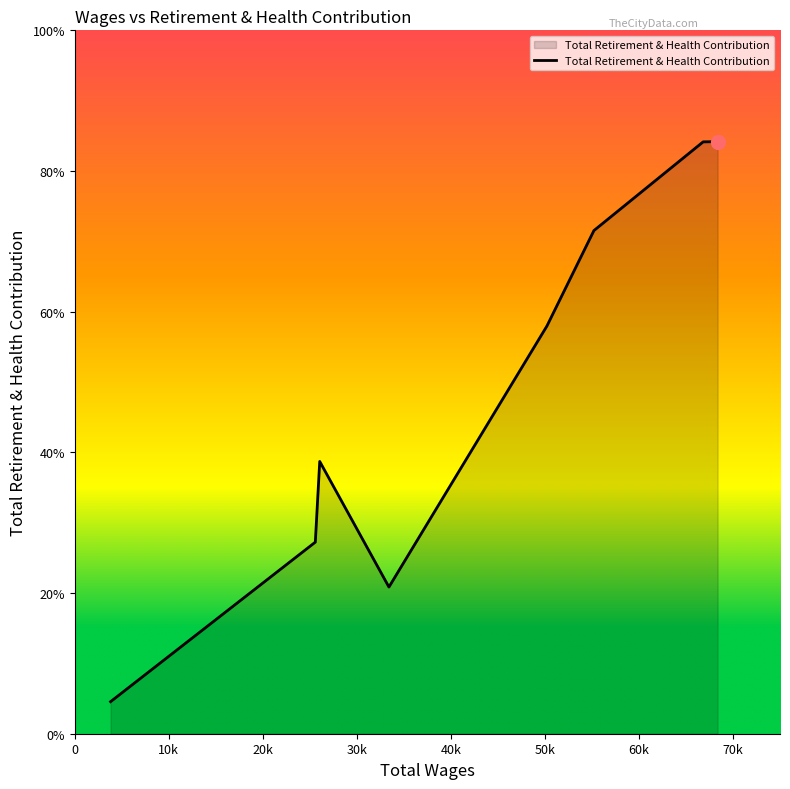

Which category has the lowest value across all series?

3807.0